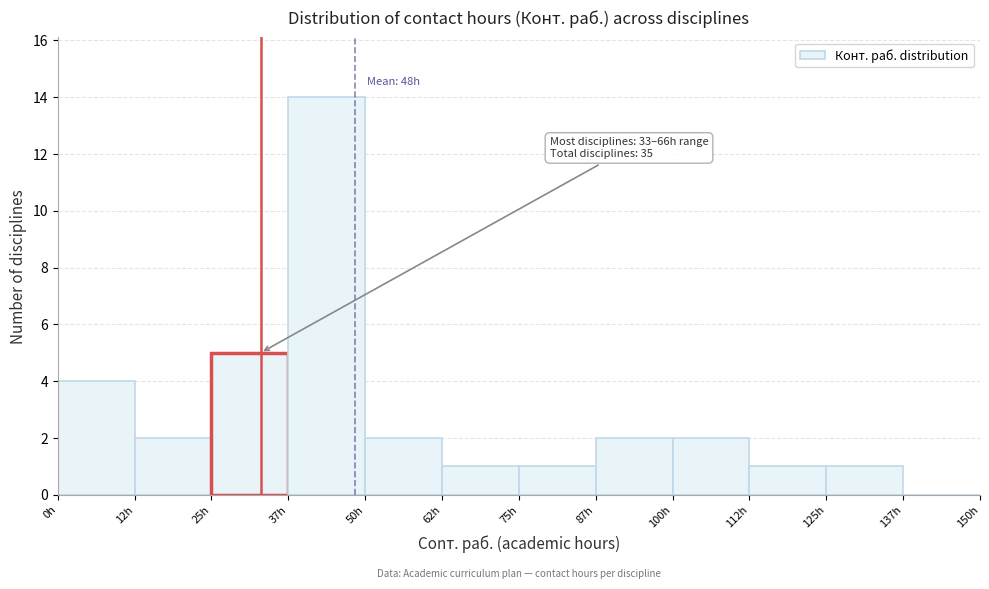

Over which range of the x-axis is the bar tallest?

37.5 to 50.0